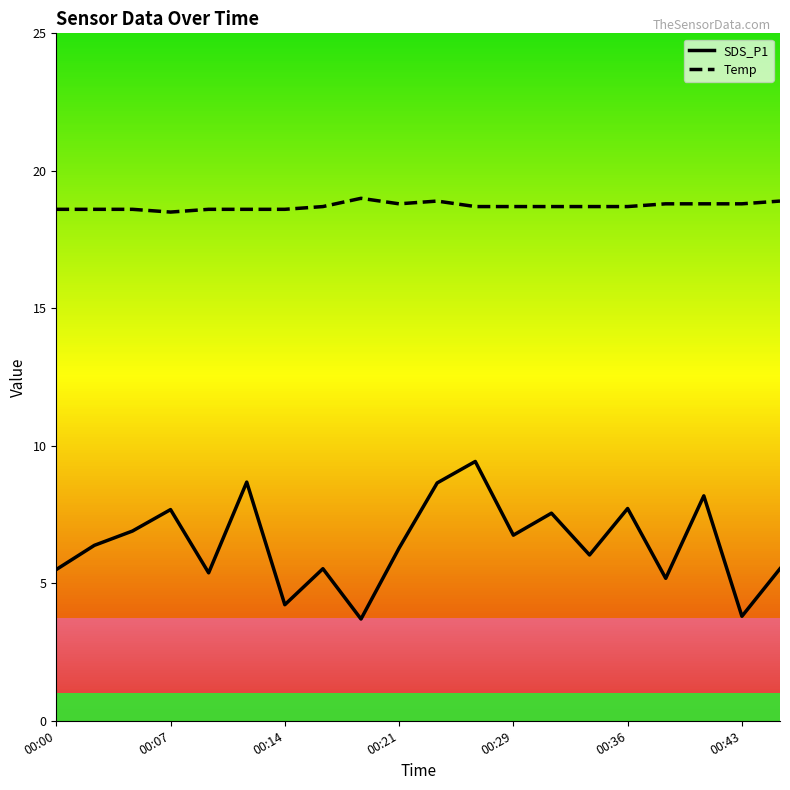

Which series has the widest spread of values?

SDS_P1